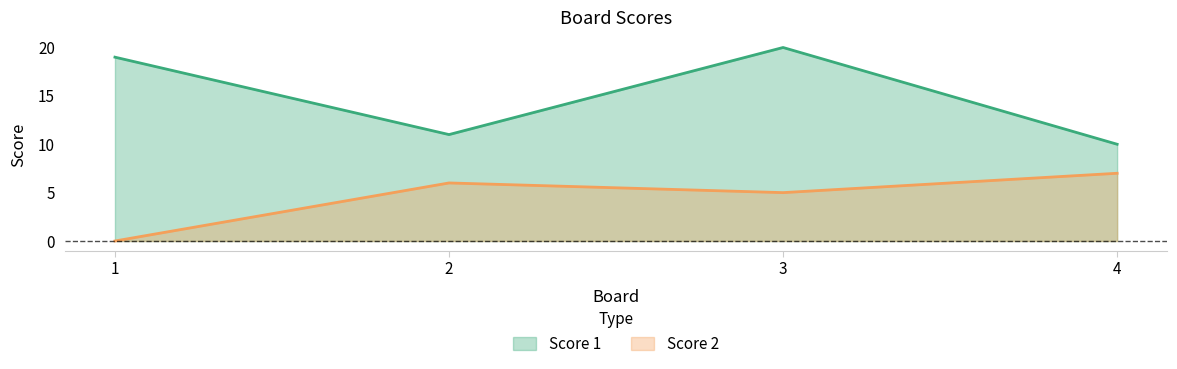

The Score 2 series shows 2 at 3. True or false?

False